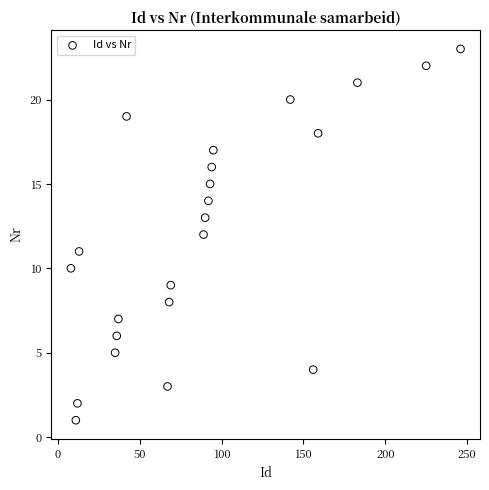

What is the range of X values (max minus min)?

238